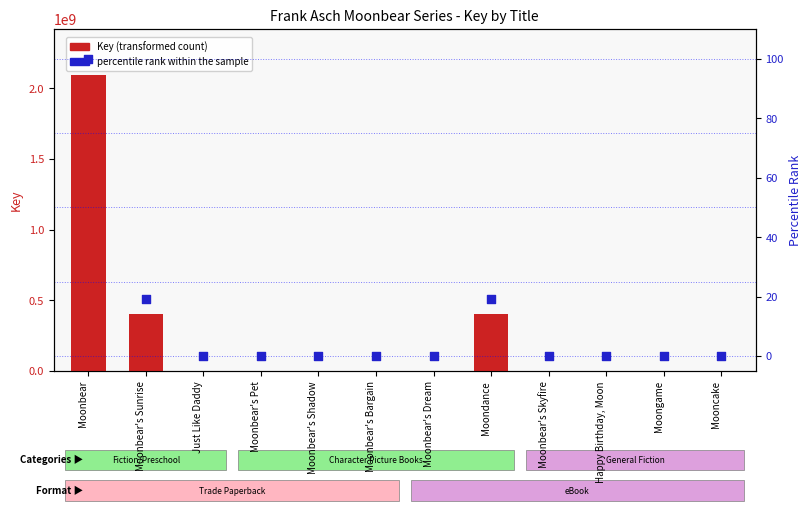

Is the value of Key (transformed count) at Moongame greater than the value of percentile rank within the sample at Moonbear's Bargain?

Yes